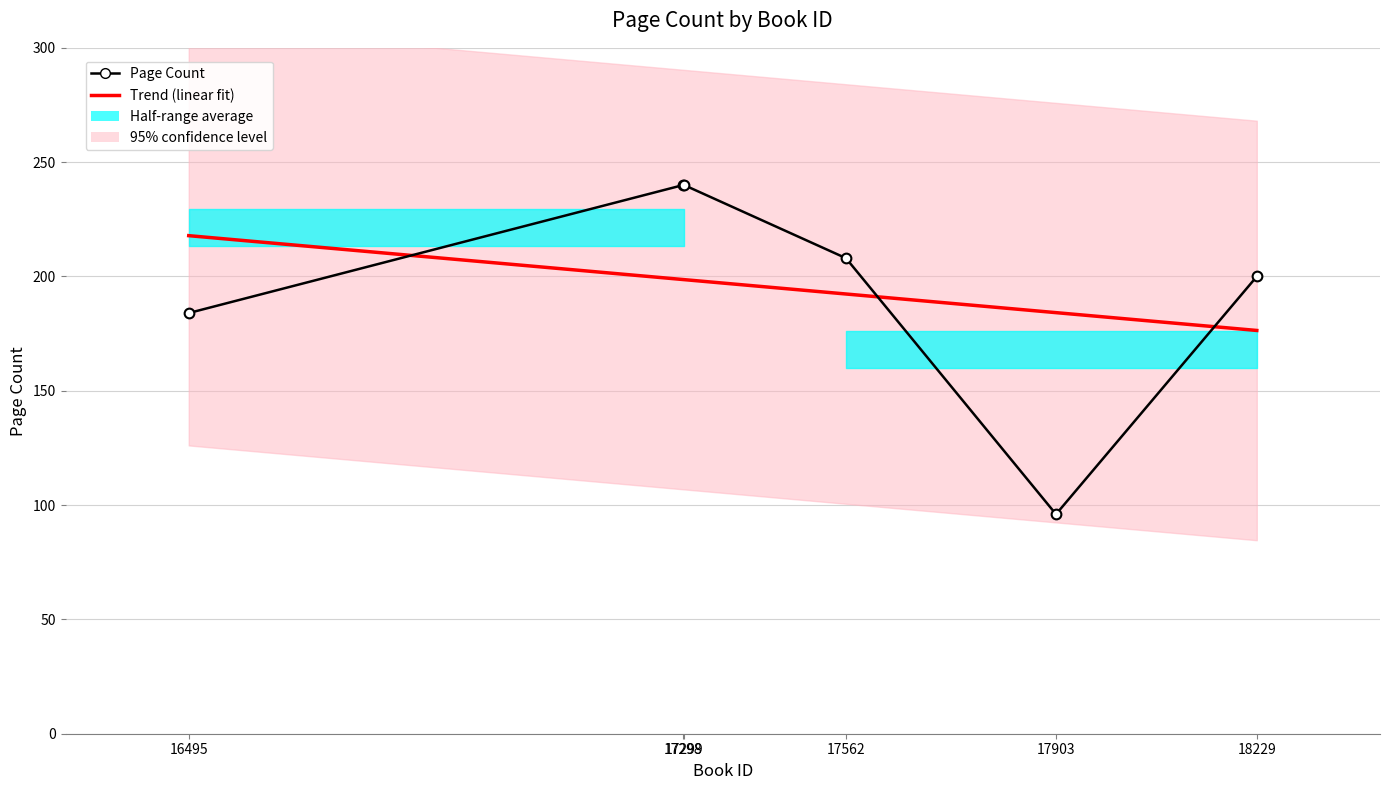

What is the maximum value shown in the chart?

240.0